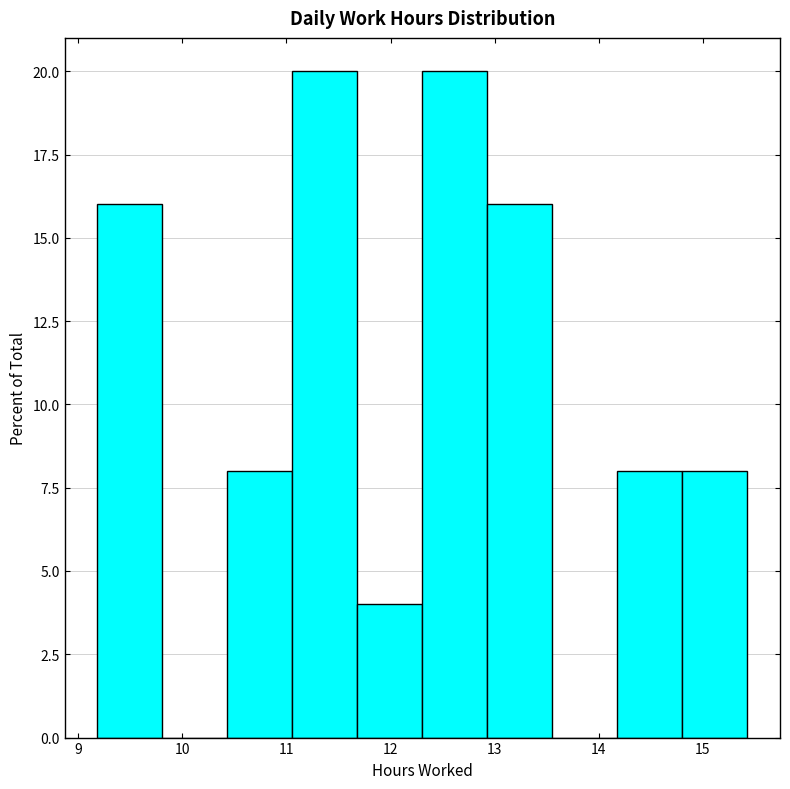

Reading left to right, transcribe this chart: for each bar, give the range it covers on the x-axis and its height. Neither the bar edges nor the heights are printed on the chart, so give them approximately, as read against the axes.

9.2 to 9.8: 16
9.8 to 10.4: 0
10.4 to 11.1: 8
11.1 to 11.7: 20
11.7 to 12.3: 4
12.3 to 12.9: 20
12.9 to 13.6: 16
13.6 to 14.2: 0
14.2 to 14.8: 8
14.8 to 15.4: 8